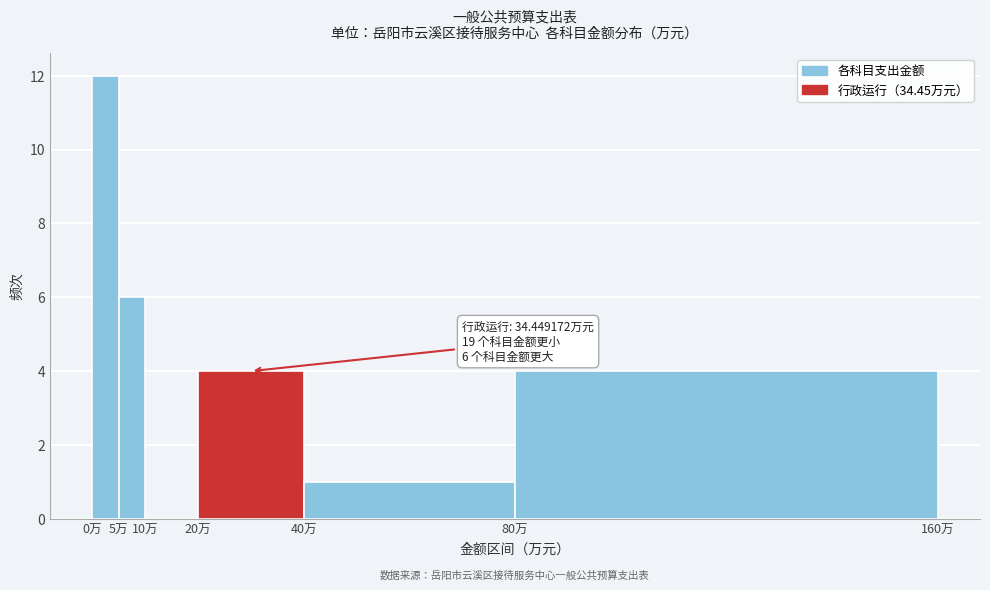

Which range on the x-axis has the tallest bar?

0 to 5